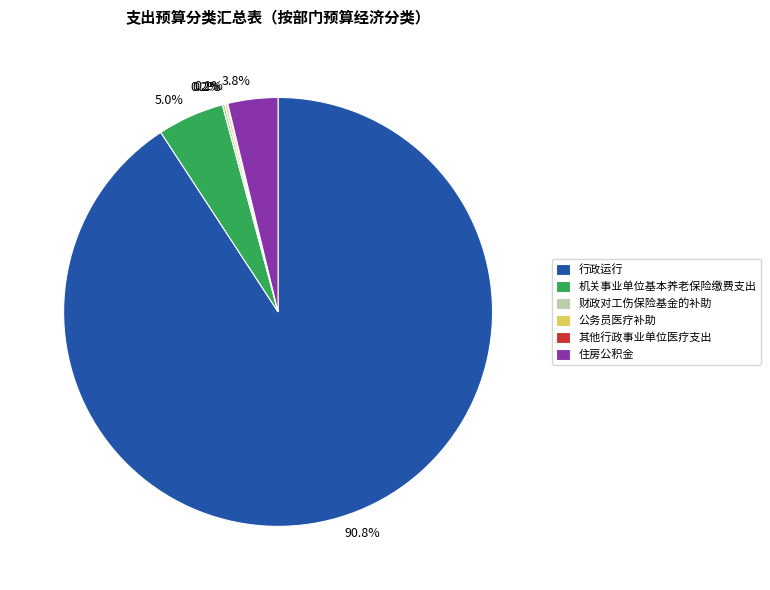

What percentage is NOT represented by 住房公积金?

96.2%